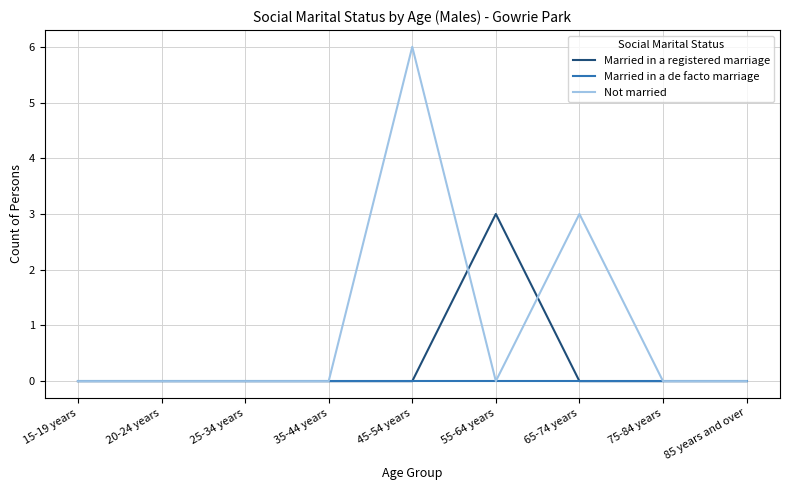

Is it true that Not married equals 0 at 55-64 years?

True